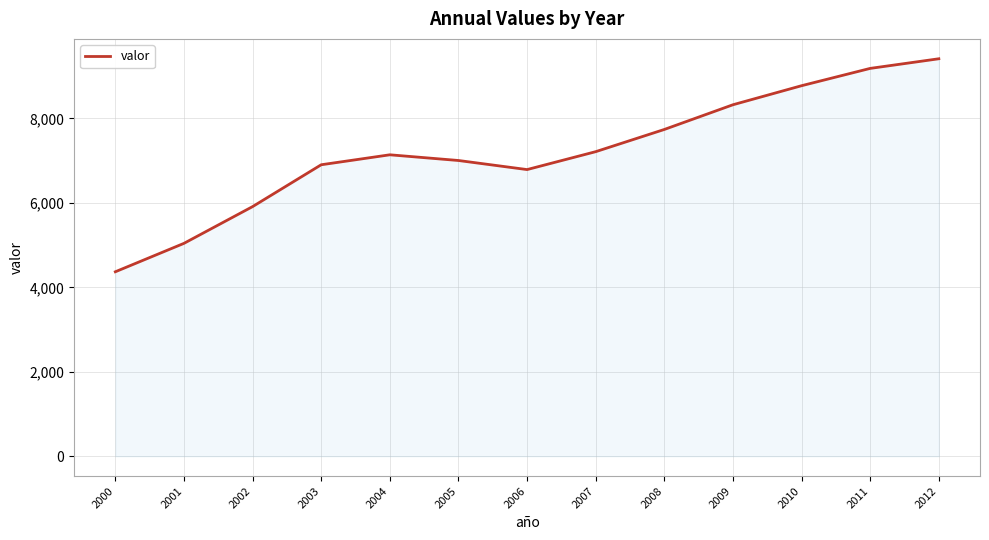

The value at 2009 is 8324. True or false?

True